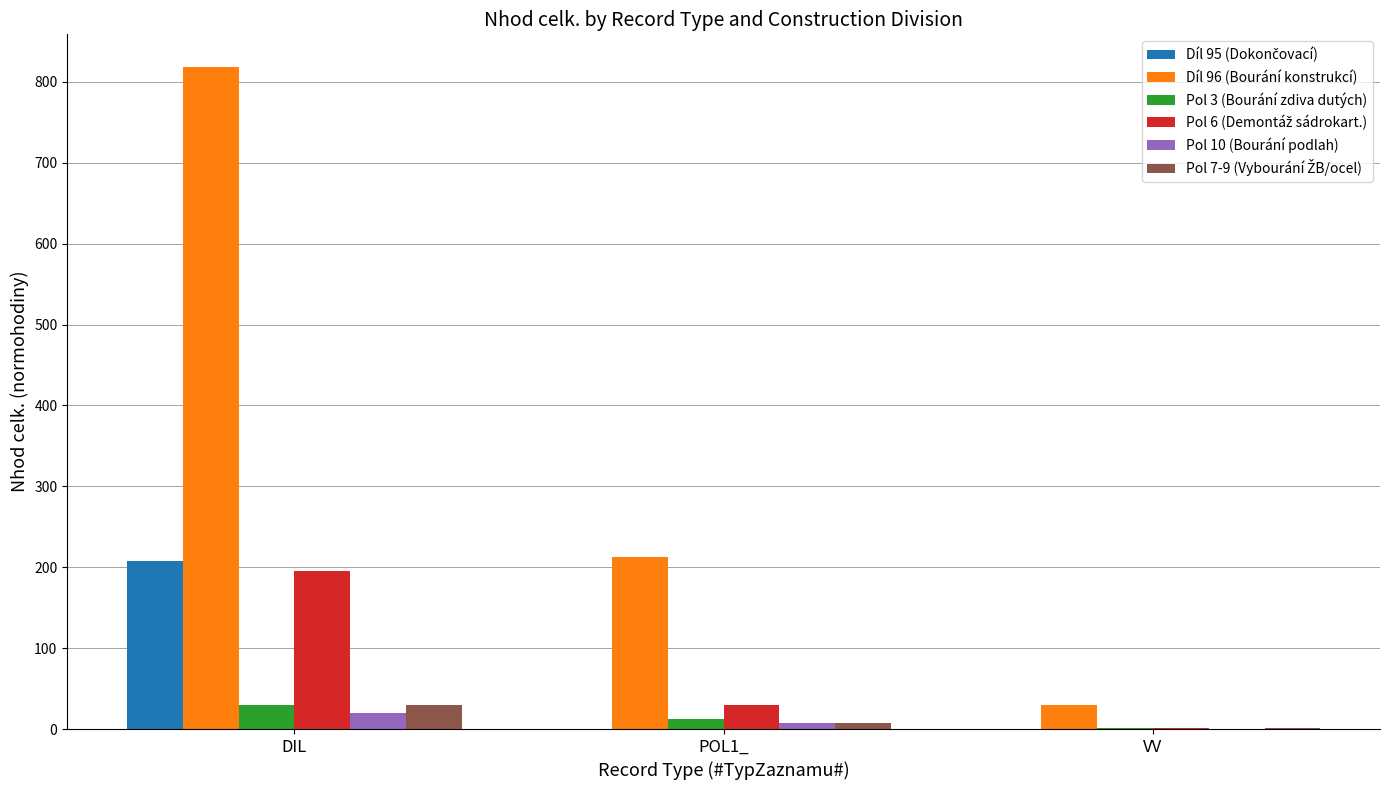

Count the number of categories in the chart.

3